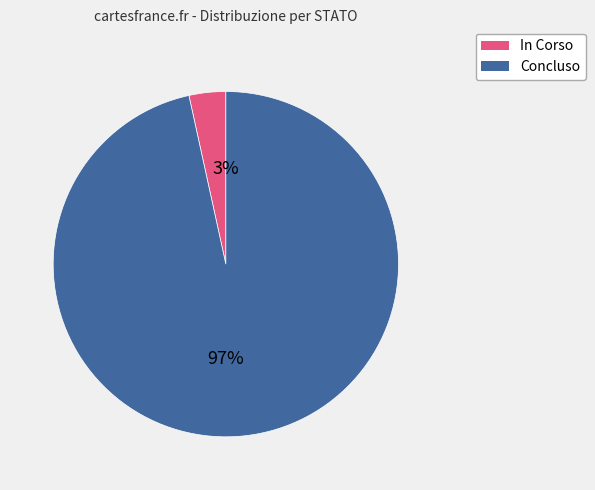

Combined, do Concluso and In Corso account for over 50%?

Yes